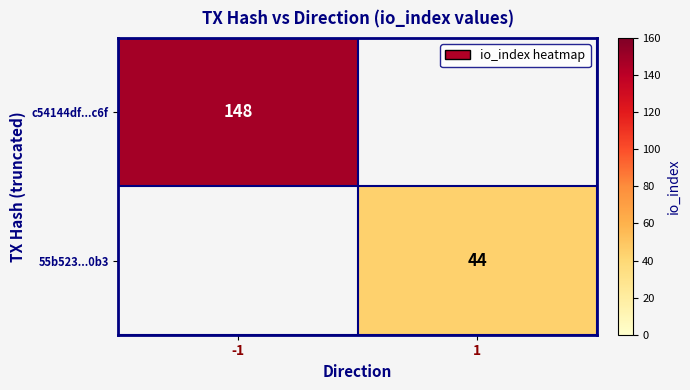

Is it true that 55b523...0b3 equals 44 at 1?

True